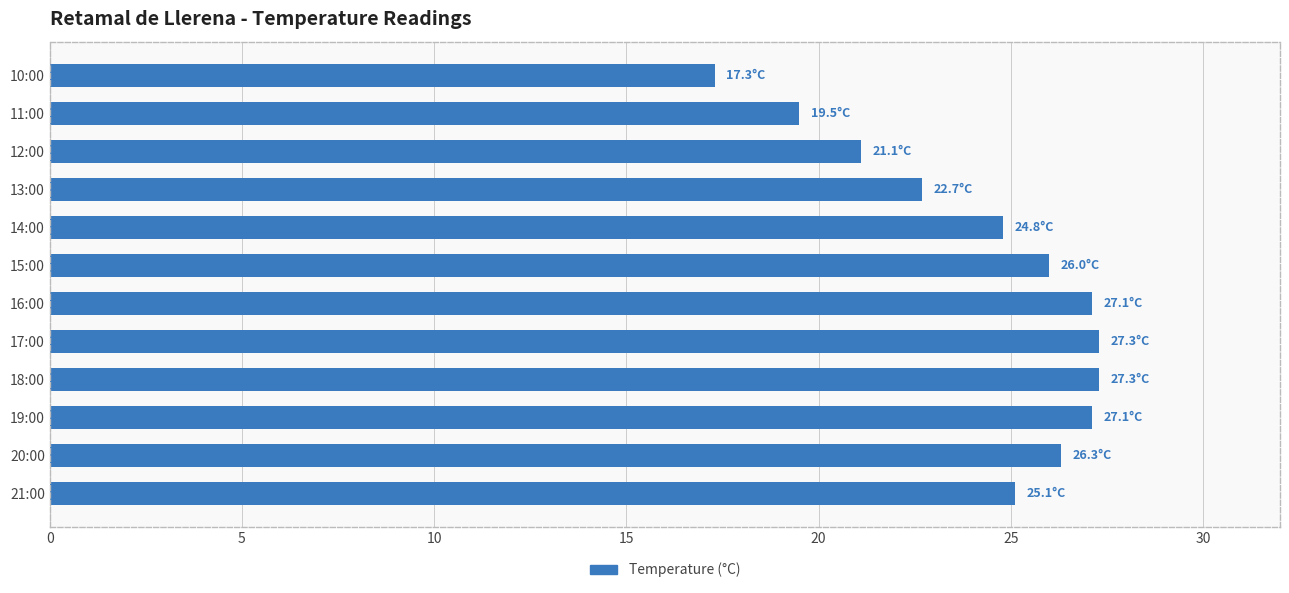

Reading top to bottom, extract all data points from this chart.

17.3	19.5	21.1	22.7	24.8	26.0	27.1	27.3	27.3	27.1	26.3	25.1